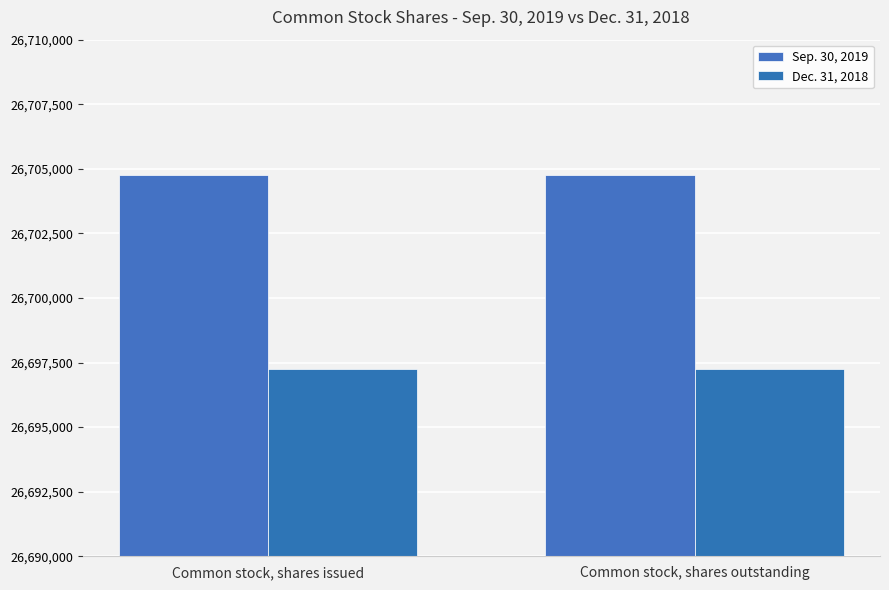

Which label corresponds to the smallest value in the chart?

Common stock, shares issued